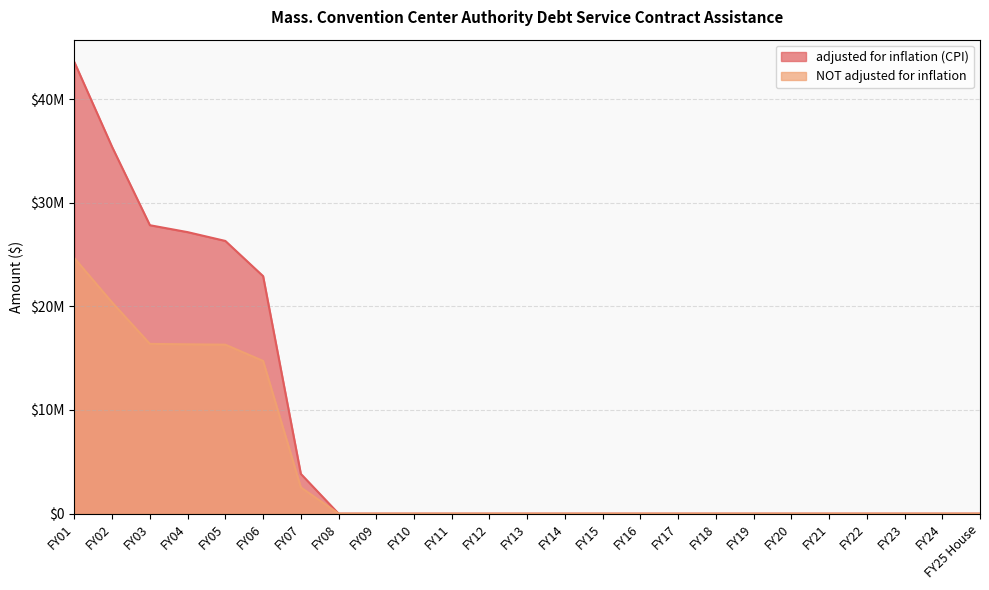

What position from the left is FY09?

9